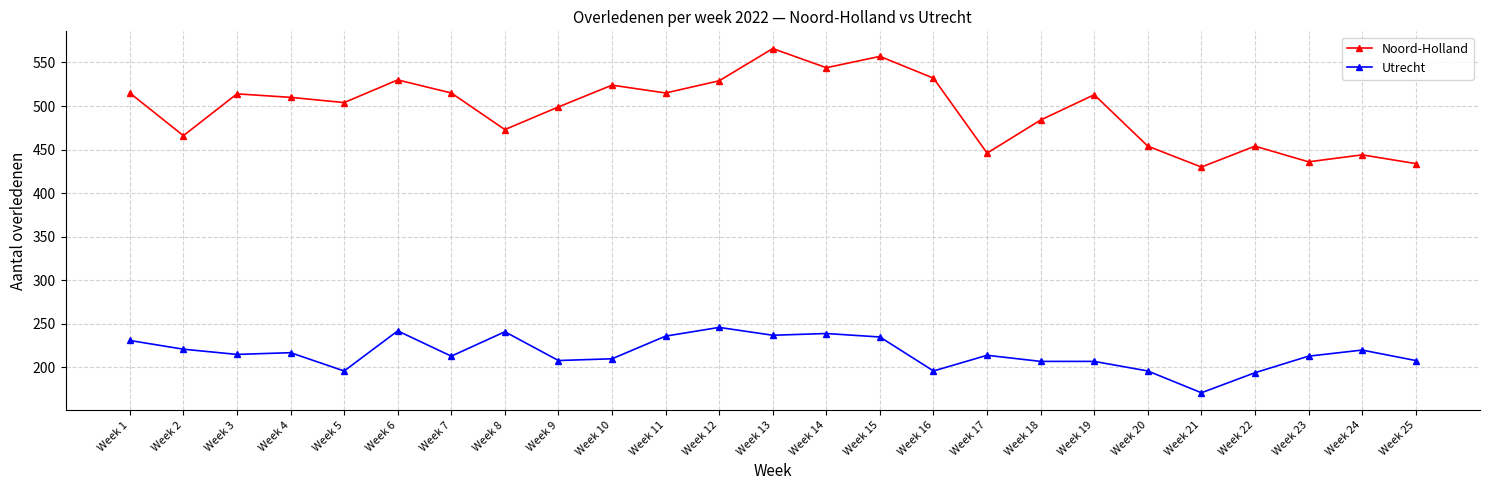

At which category is the sum across all series the highest?

Week 13